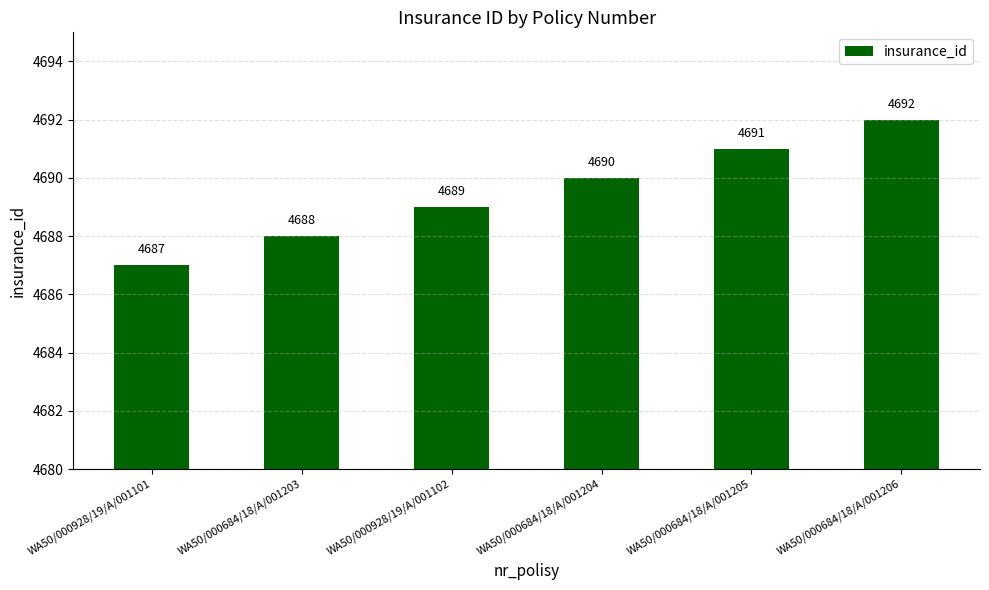

Are the bars grouped side by side (vs. stacked)?

No